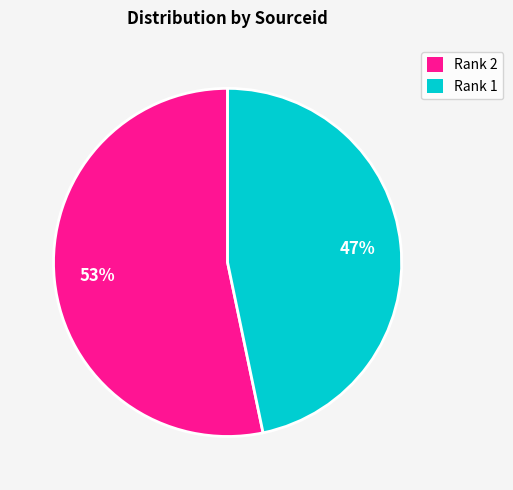

Combined, do Rank 2 and Rank 1 account for over 50%?

Yes